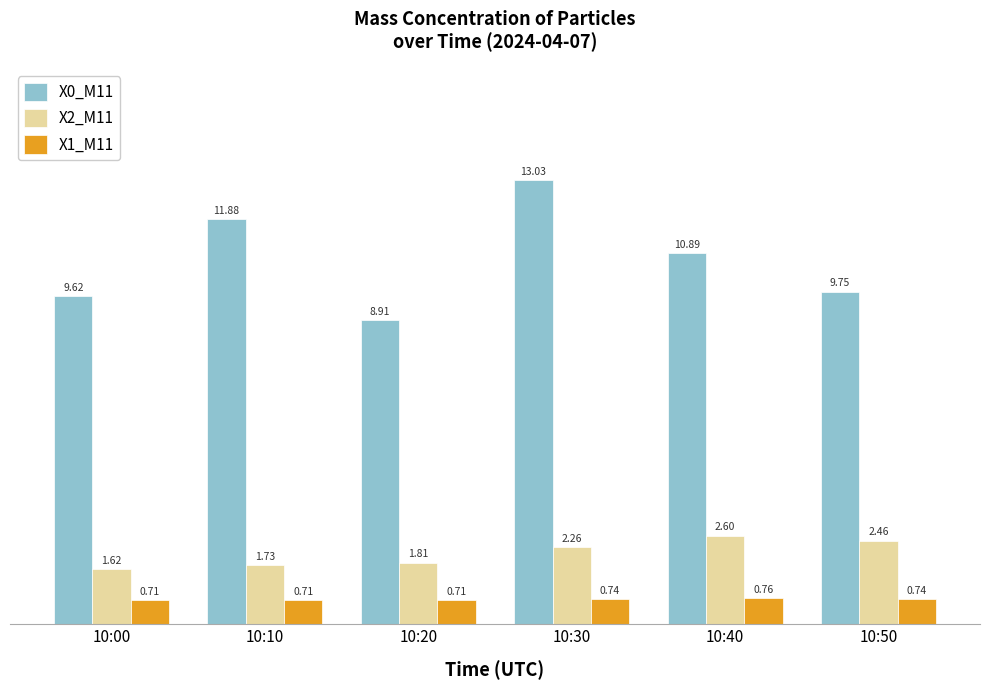

How many X2_M11 values are between 1 and 2?

3